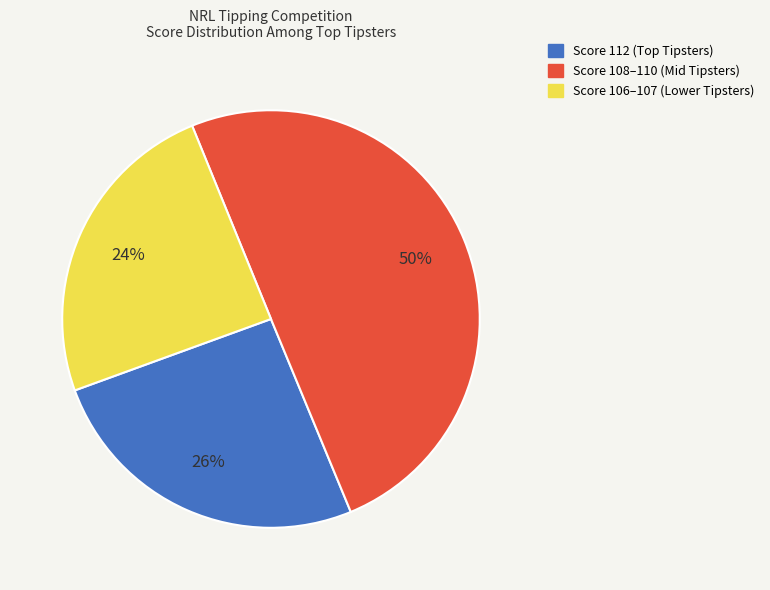

Is it true that Score 106–107 (Lower Tipsters) is 24% of the pie?

True